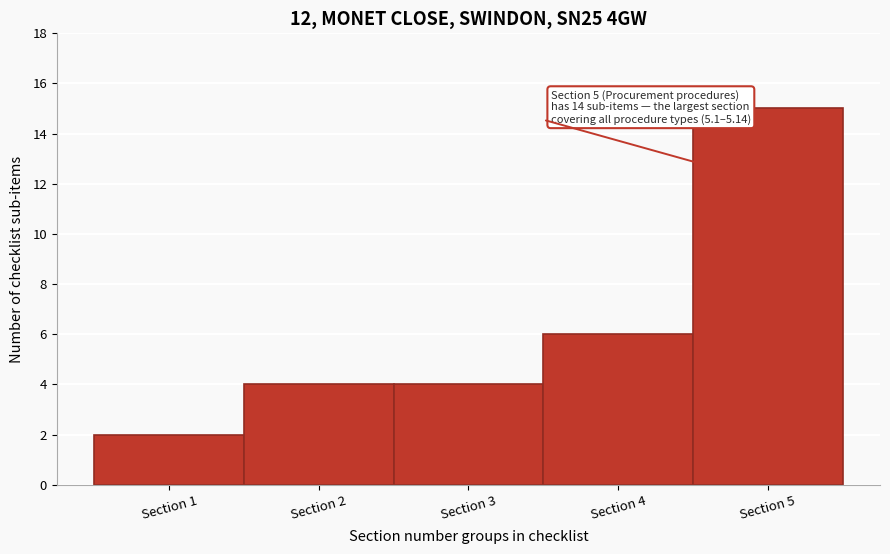

Over which range of the x-axis is the bar tallest?

4.5 to 5.5